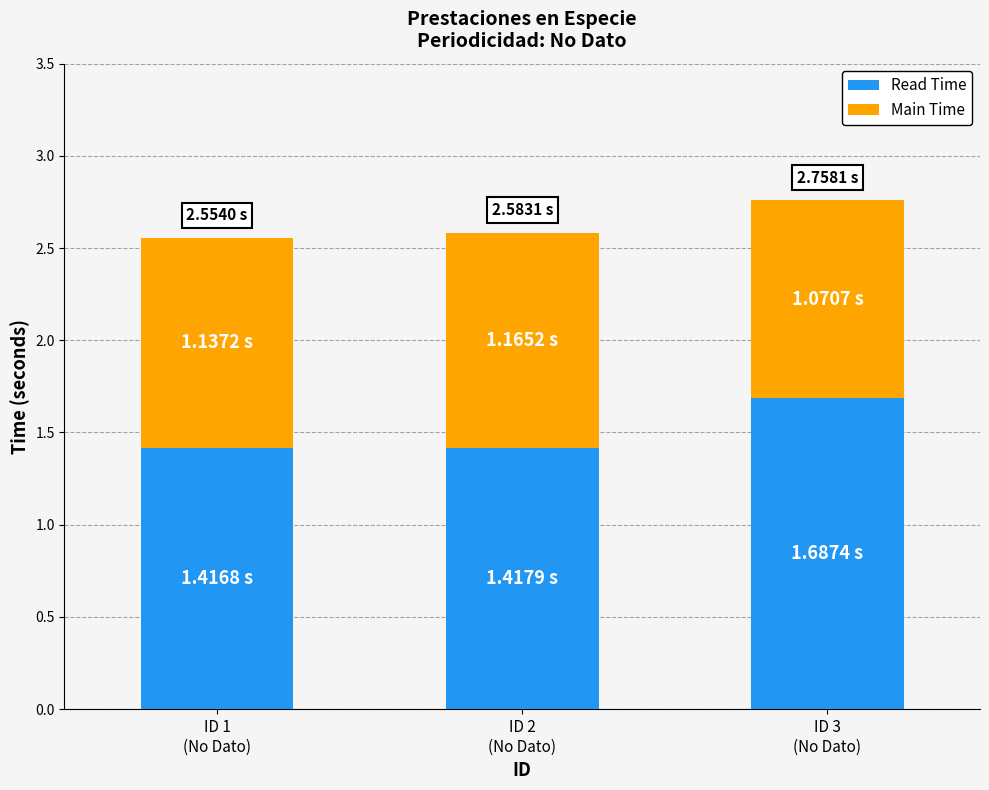

What is the difference between the maximum and minimum values in the Read Time series?

0.3